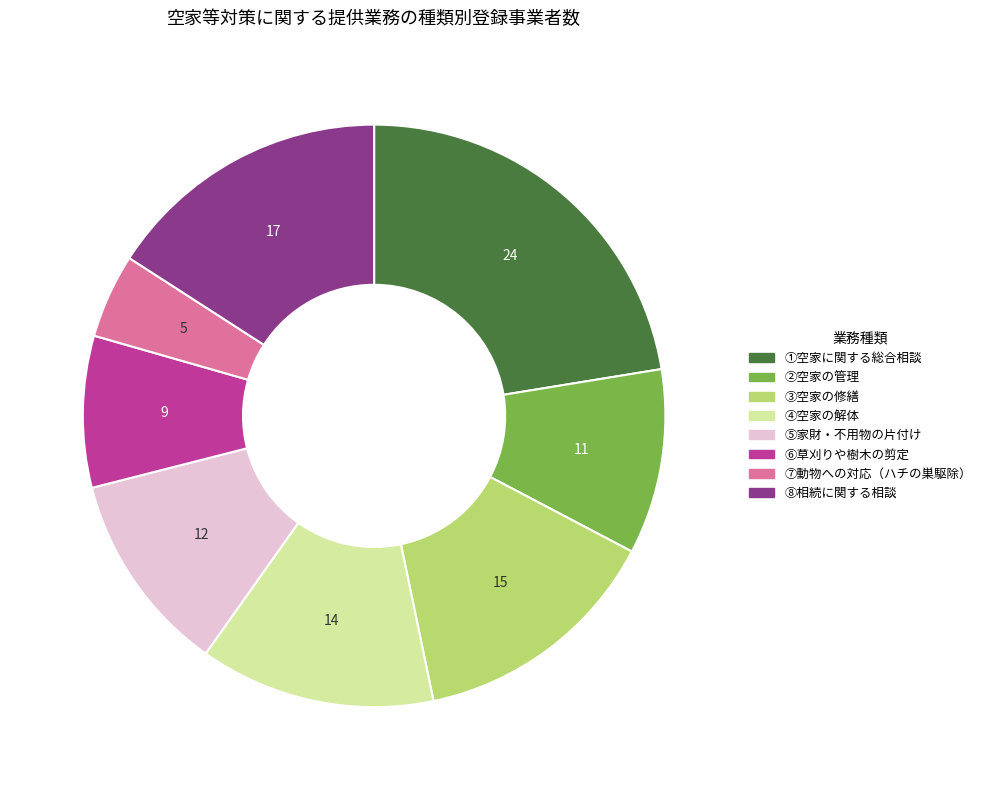

Is it true that ④空家の解体 is 13% of the pie?

True